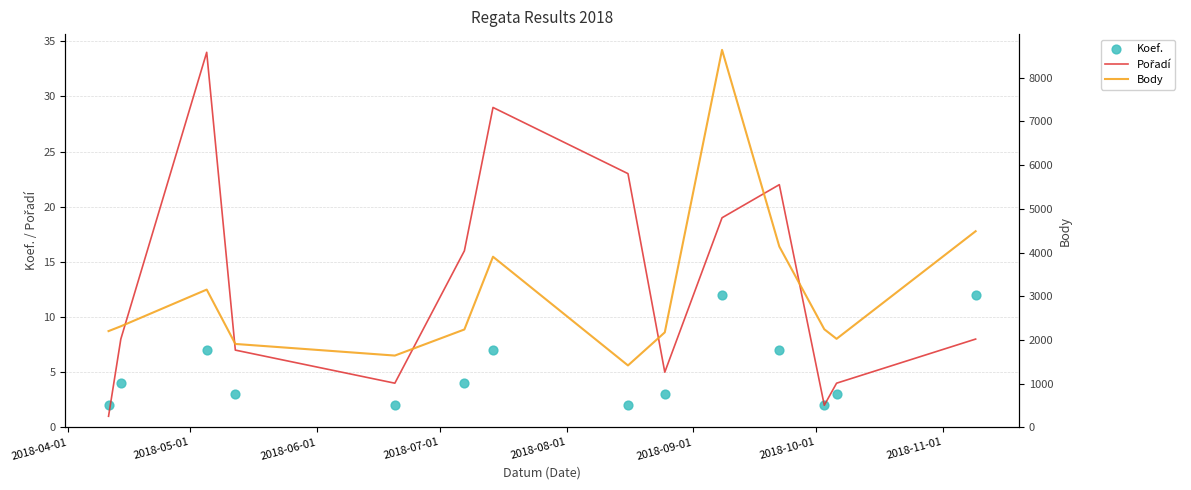

Which series has the widest spread of Y values?

Body